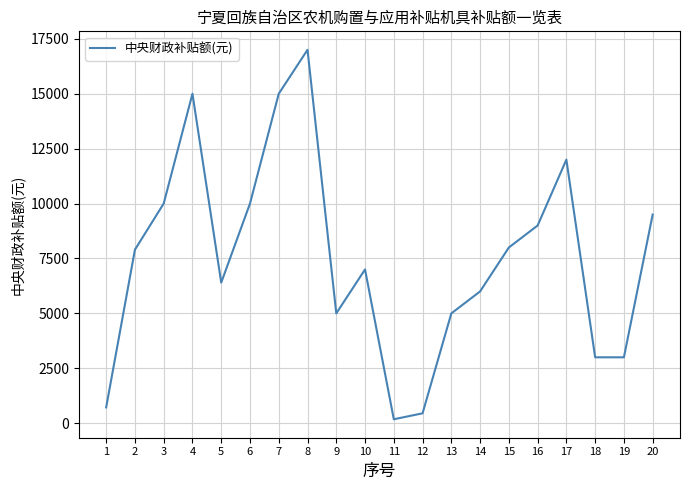

Which category has the highest value across all series?

8